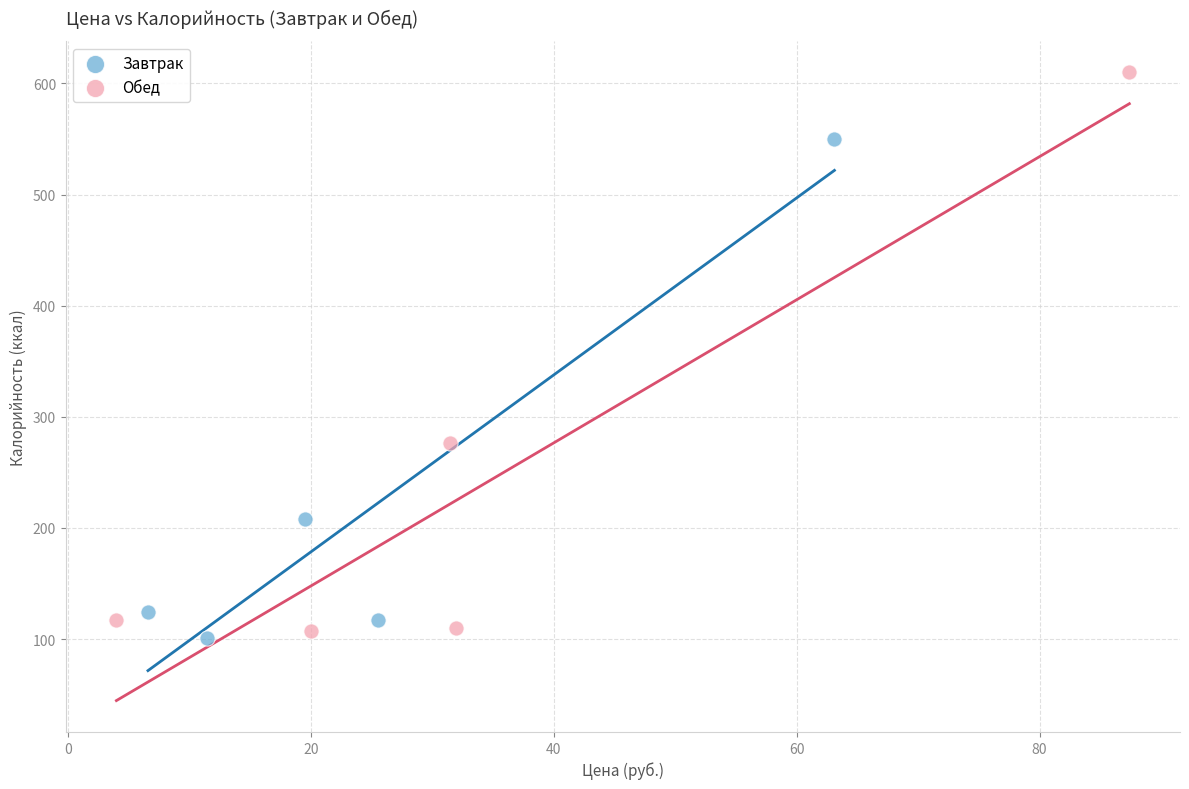

Which series has the largest Y range (max minus min)?

Обед